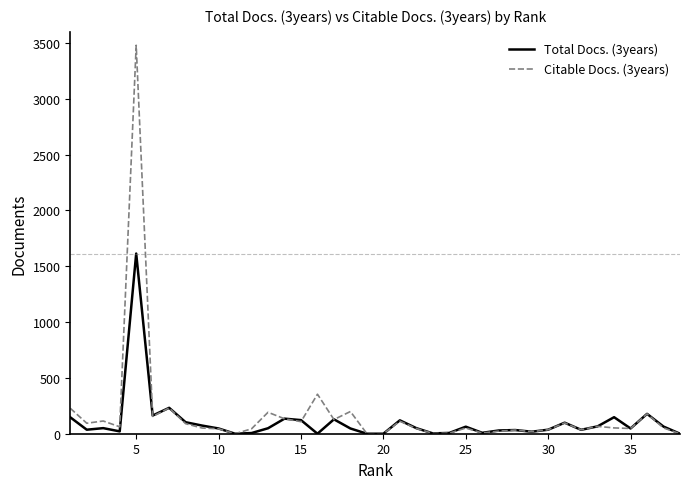

List the series in order of their peak value, highest first.

Citable Docs. (3years), Total Docs. (3years)